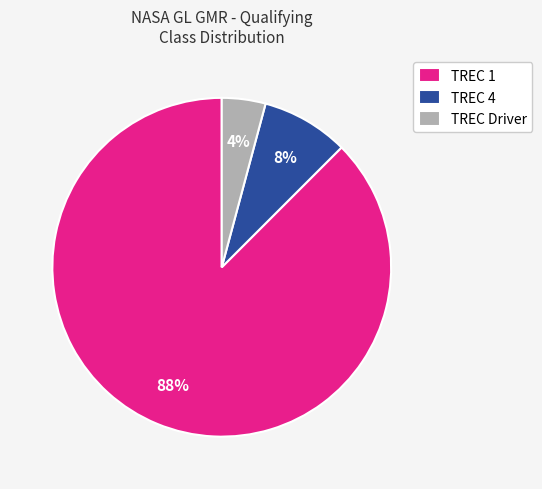

Count the number of slices in the pie.

3